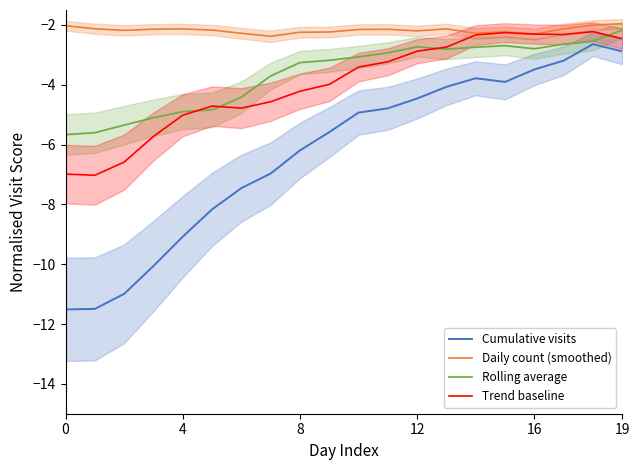

Which has a higher value, 10 or 11?

11